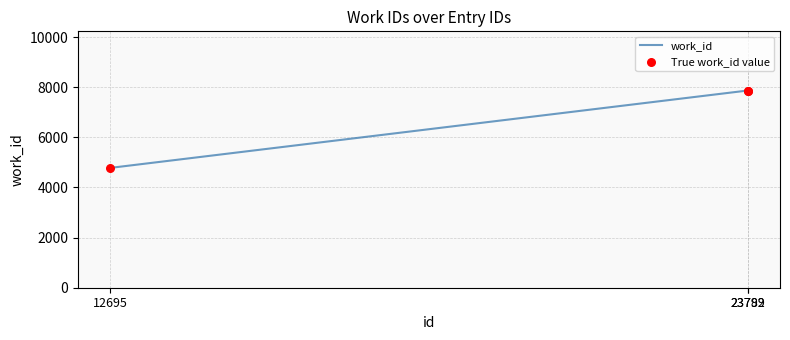

What is the average value?

6840